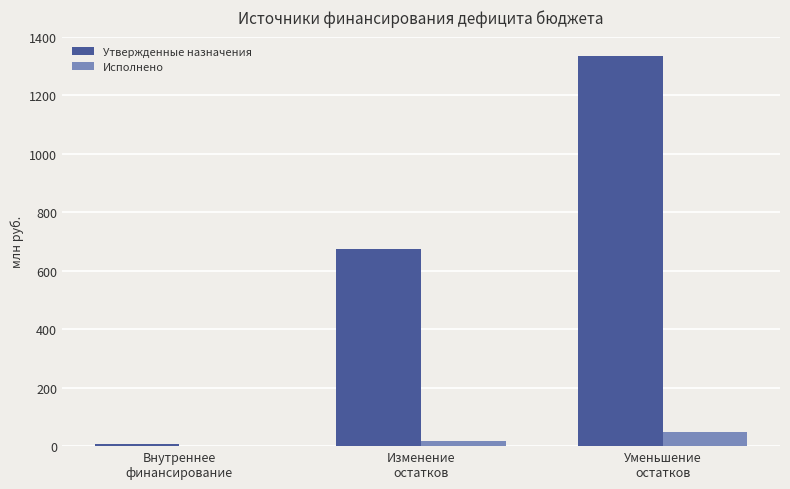

What is the sum of all Исполнено values?

66.7